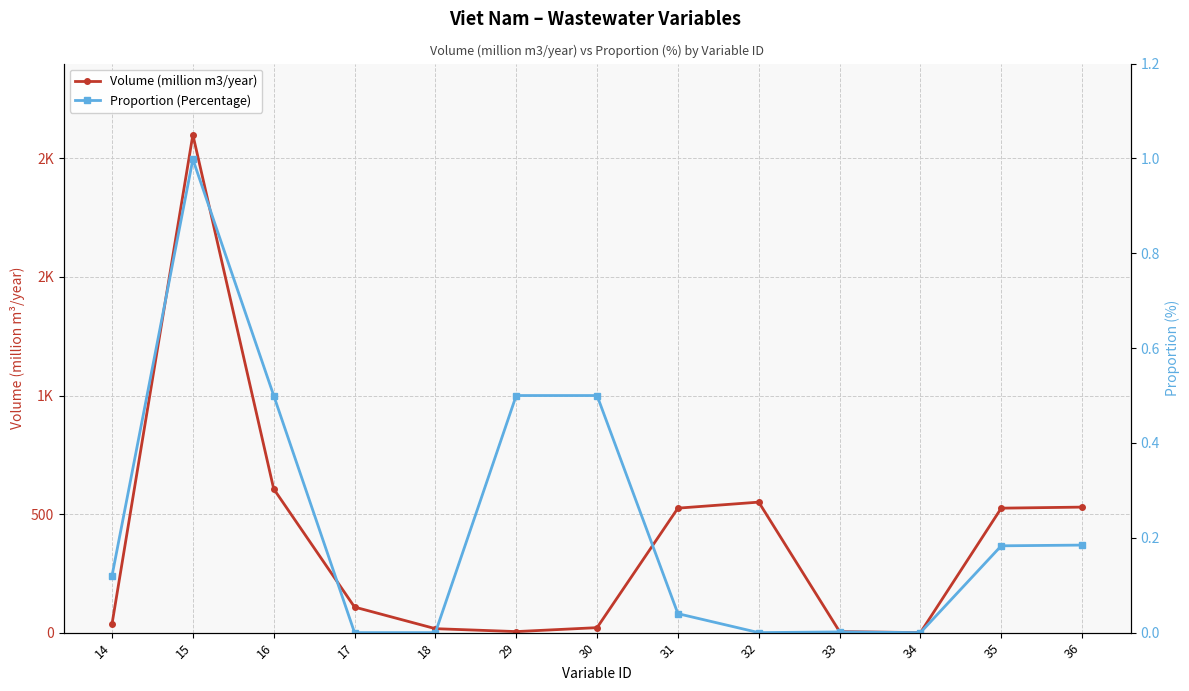

The value of Proportion (Percentage) at 16 is 0.2. True or false?

False